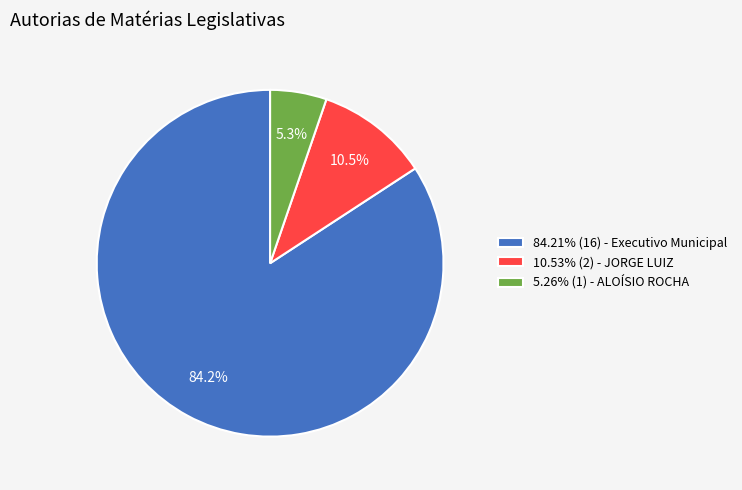

Is the sum of 5.26% (1) - ALOÍSIO ROCHA and 84.21% (16) - Executivo Municipal greater than half?

Yes